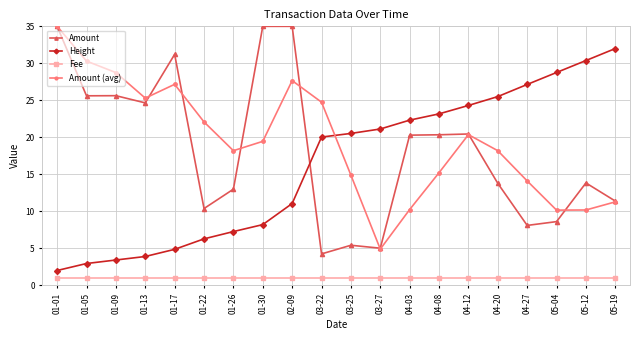

The value of Amount (avg) at 05-04 is 3.1. True or false?

False